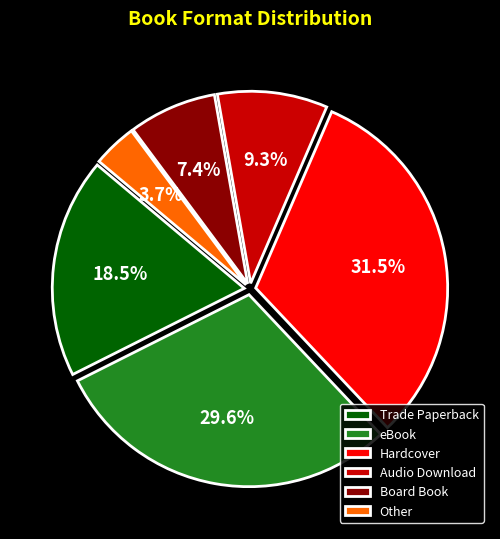

Does any single category account for the majority?

No